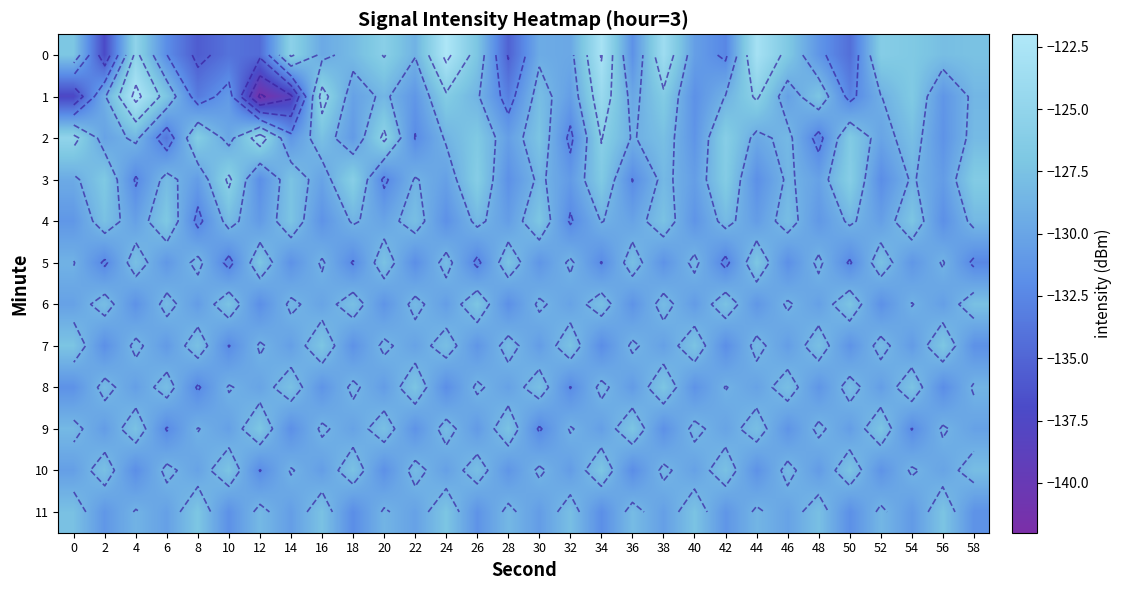

How many series are shown in this chart?

12